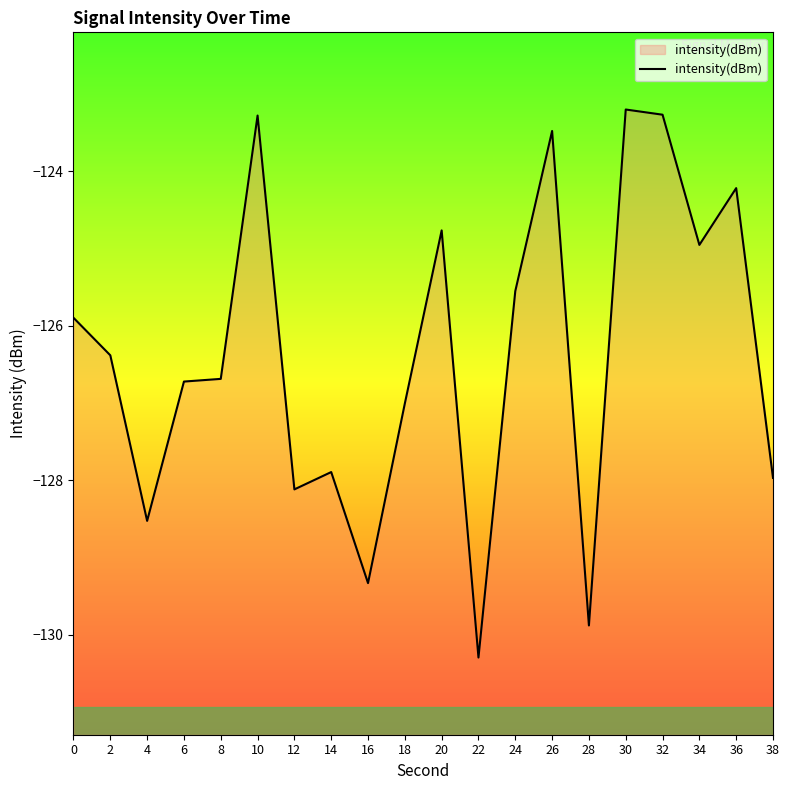

List the labels in order of value, smallest first.

22, 28, 16, 4, 12, 38, 14, 18, 6, 8, 2, 0, 24, 34, 20, 36, 26, 10, 32, 30